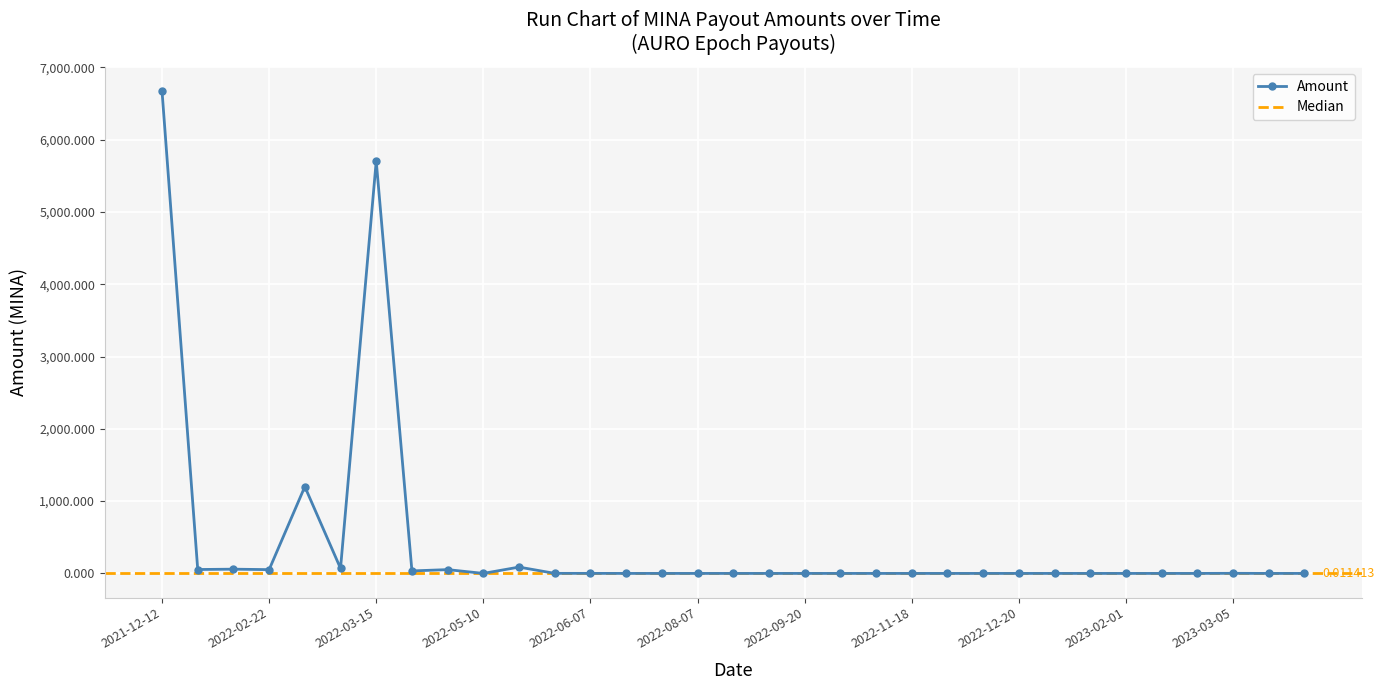

What is the maximum value shown in the chart?

6669.7